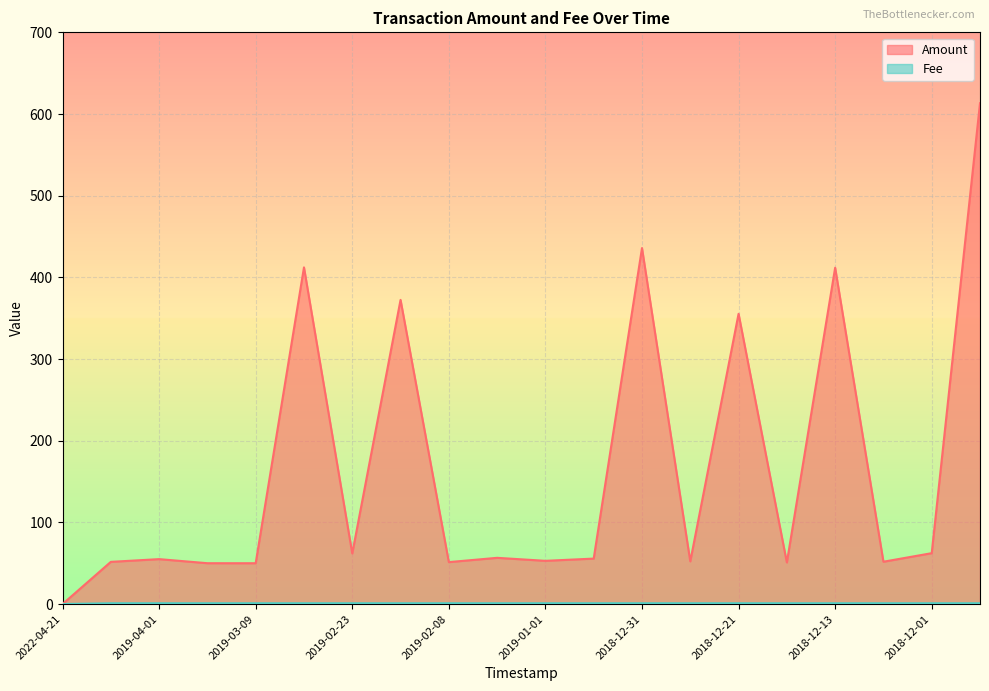

Which series has the largest total across all categories?

Amount